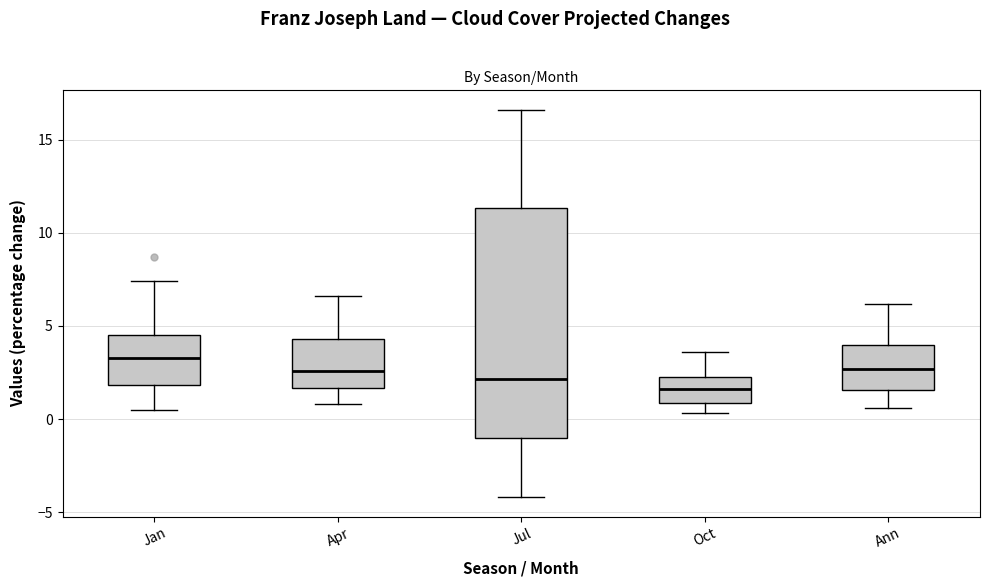

Reading left to right, read every box against the y-axis: the position of its median line, the range the box covers, and the ends of its whiskers. The values are not printed on the chart, so give them approximately, as read against the axis.

Jan: median 3.5, box 2.0 to 4.5, whiskers 0.5 to 7.5
Apr: median 2.5, box 1.5 to 4.5, whiskers 1.0 to 6.5
Jul: median 2.0, box -1.0 to 11.5, whiskers -4.0 to 16.5
Oct: median 1.5, box 1.0 to 2.5, whiskers 0.5 to 3.5
Ann: median 2.5, box 1.5 to 4.0, whiskers 0.5 to 6.0